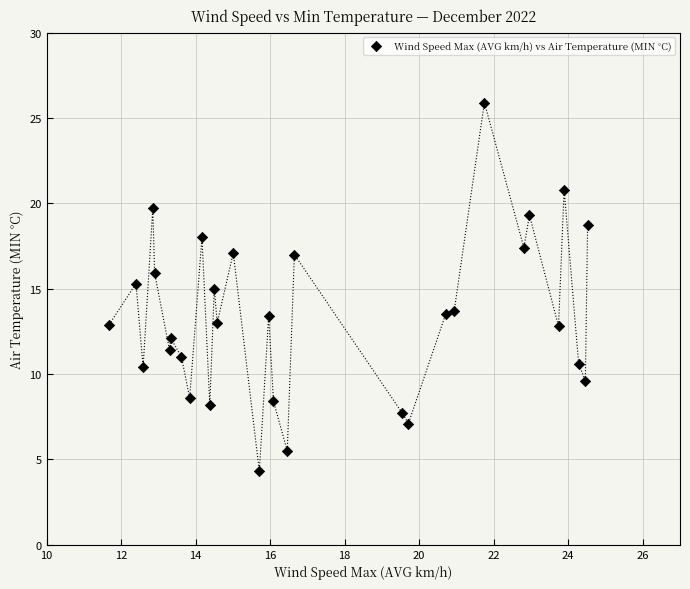

What is the range of X values (max minus min)?

12.8